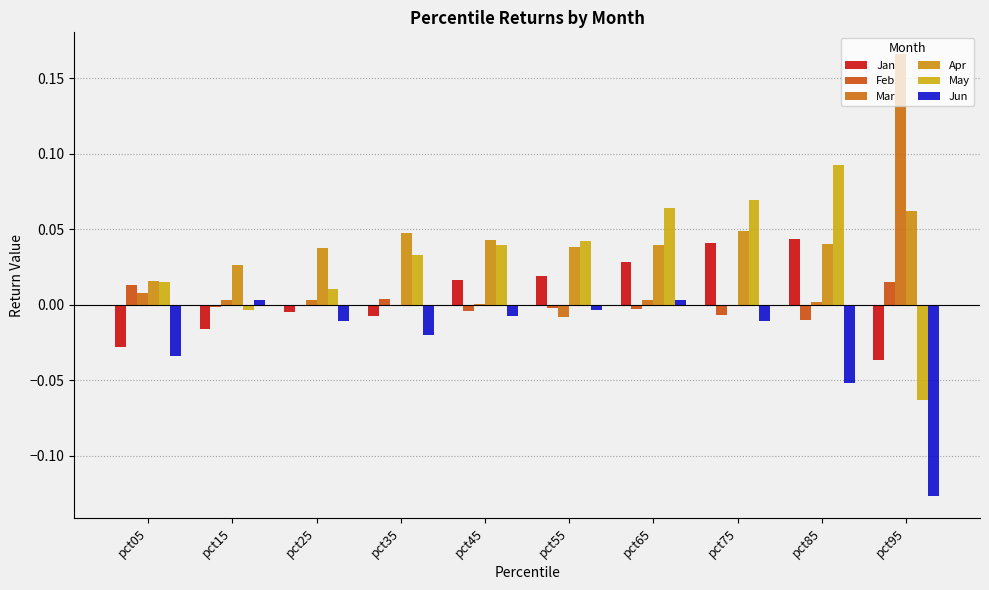

Which has a higher value, pct75 or pct25?

pct75